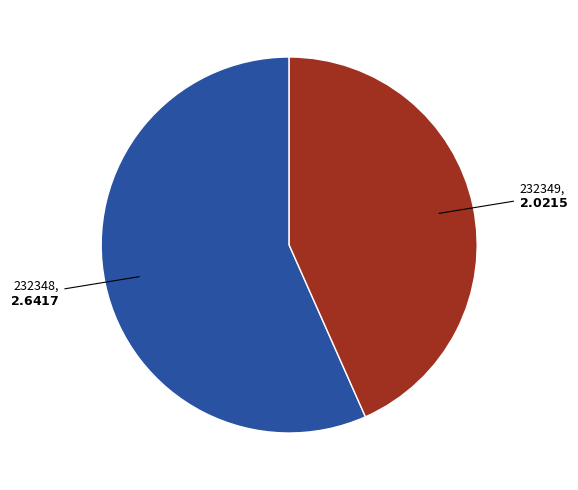

Is there a majority slice in this chart?

Yes